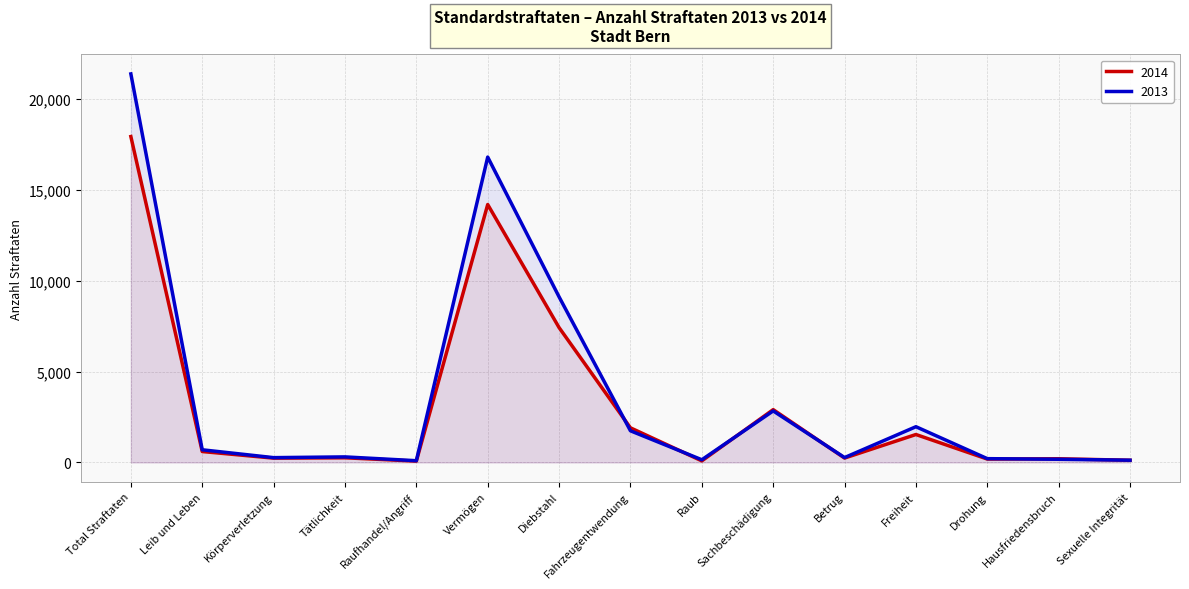

Does the chart display data point markers on the line(s)?

No